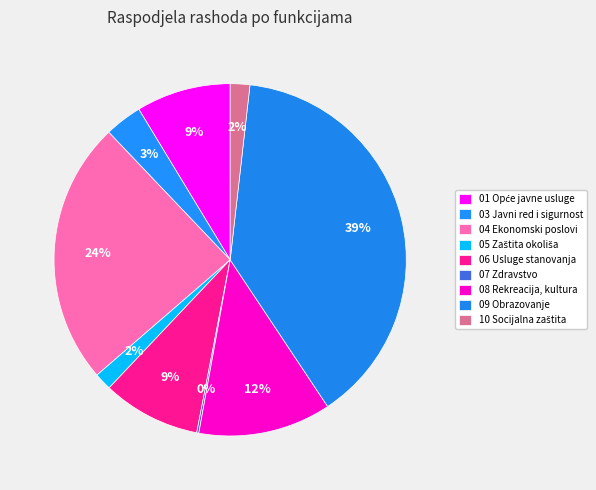

Is it true that 10 Socijalna zaštita is 2% of the pie?

True